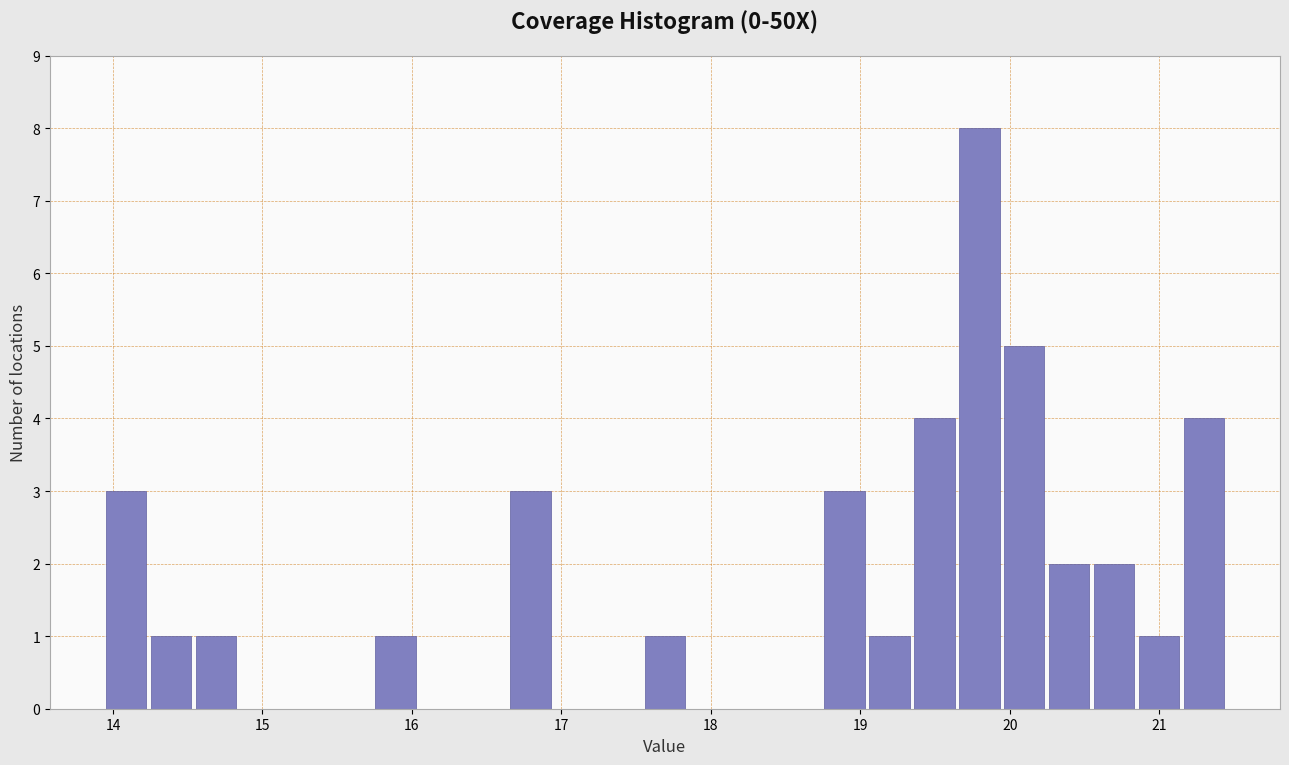

Around what value on the x-axis is the tallest bar? Give the approximate position of its centre, as read against the axis.

19.8